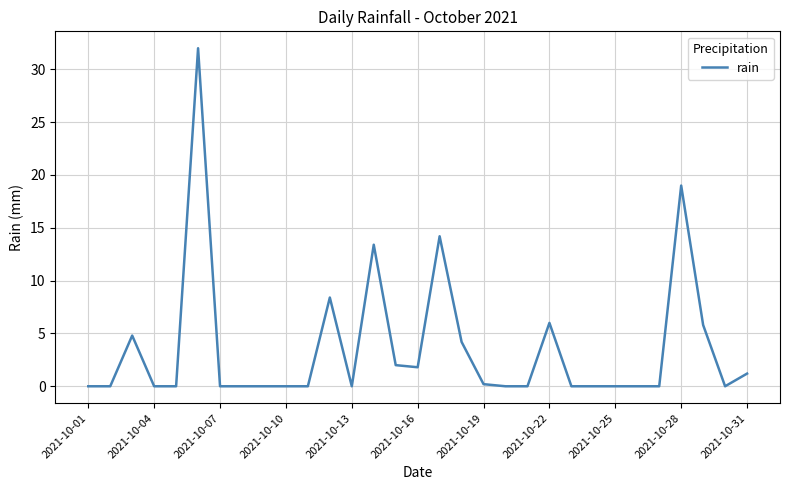

True or false: there are more than 2 points higher than both neighbors.

True